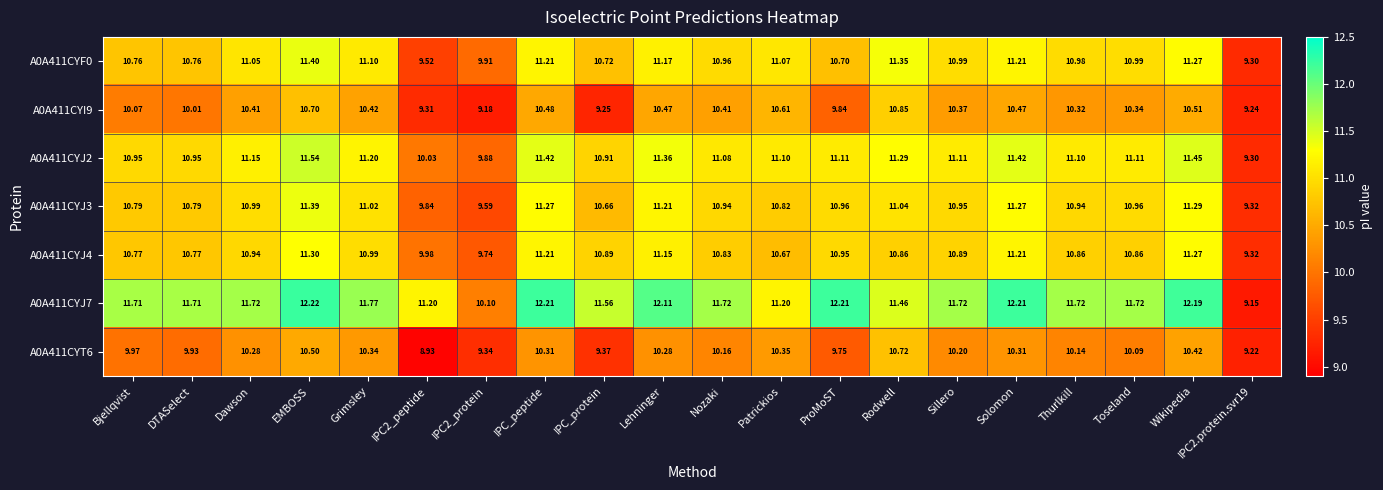

Between Bjellqvist and Dawson, which series saw the biggest shift?

A0A411CYI9